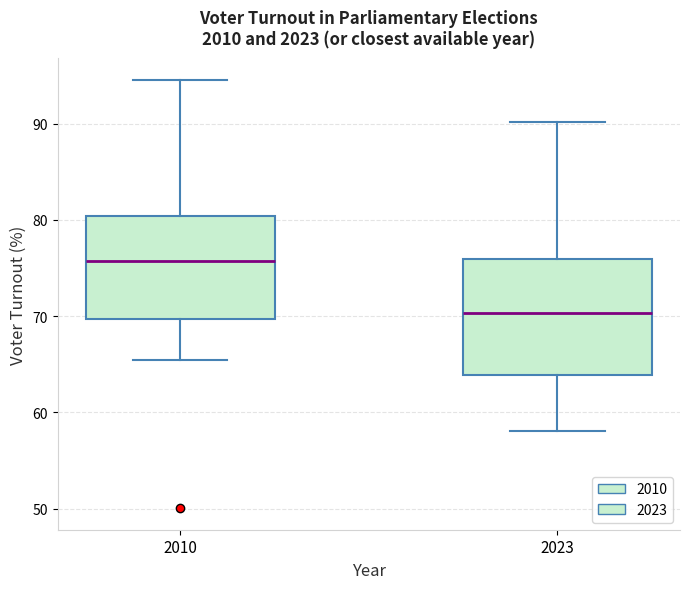

Where is the lower edge of the box at x = 2023 on the y-axis? The values are not printed on the chart, so give them approximately, as read against the axis.

64